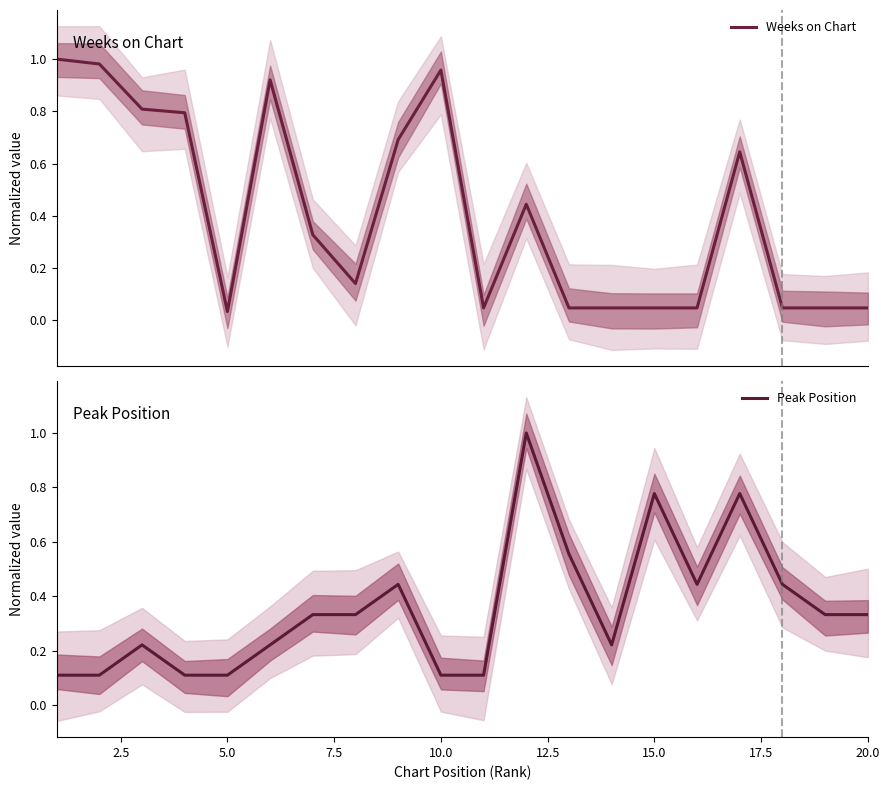

The value of Peak Position at 10.0 is 0.2. True or false?

False